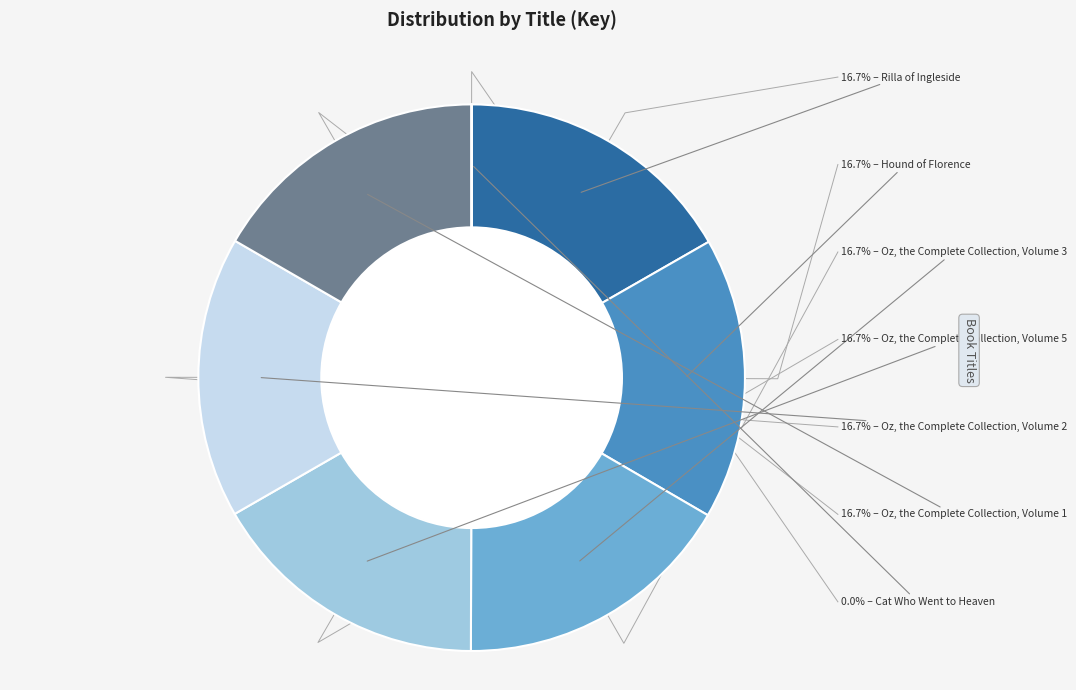

What percentage is NOT represented by Rilla of Ingleside?

83.3%